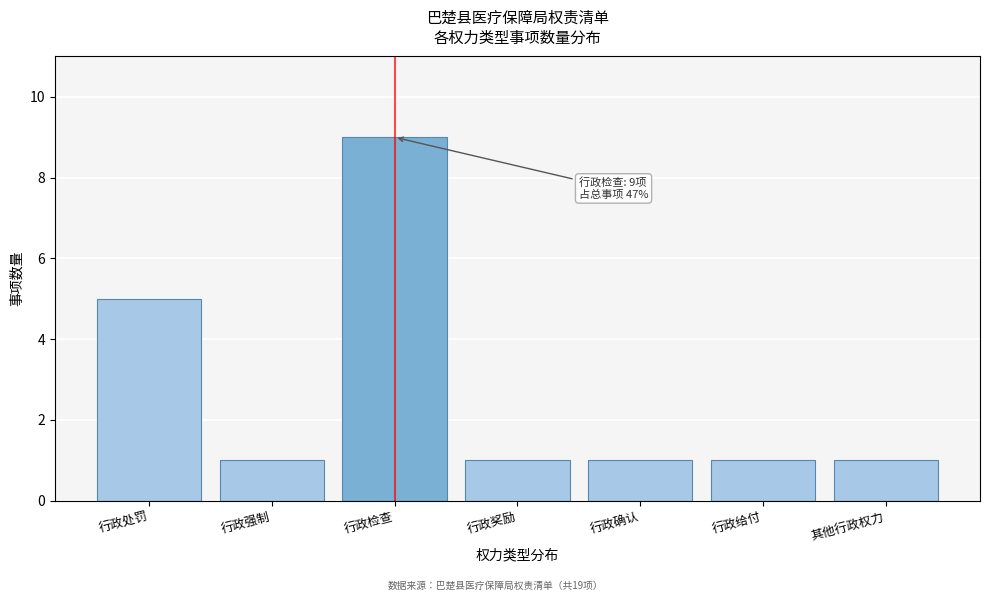

Reading left to right, transcribe all the data shown in this chart.

5	1	9	1	1	1	1